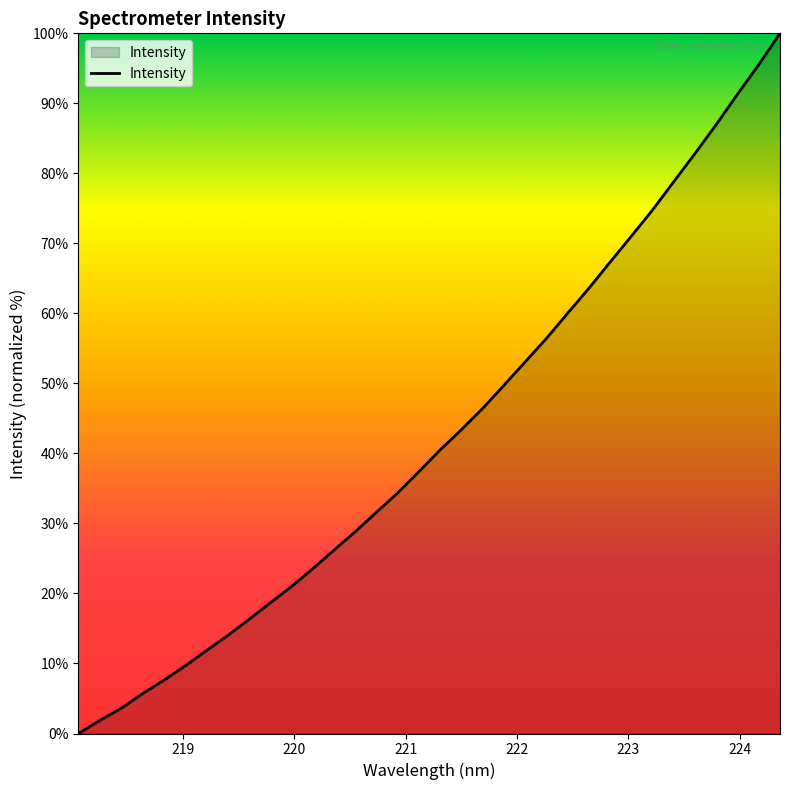

What is the greatest value displayed?

100.0